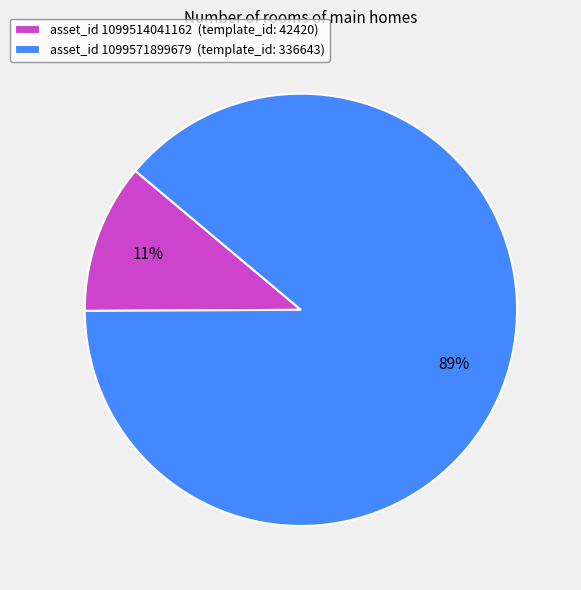

How many slices are in this pie chart?

2